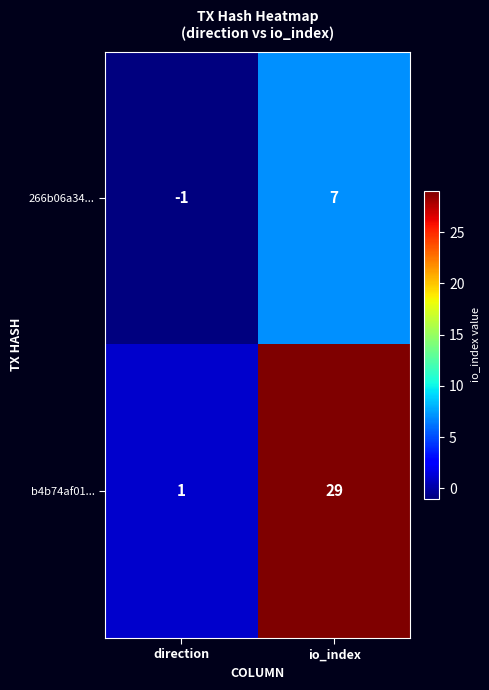

What is the greatest value displayed?

29